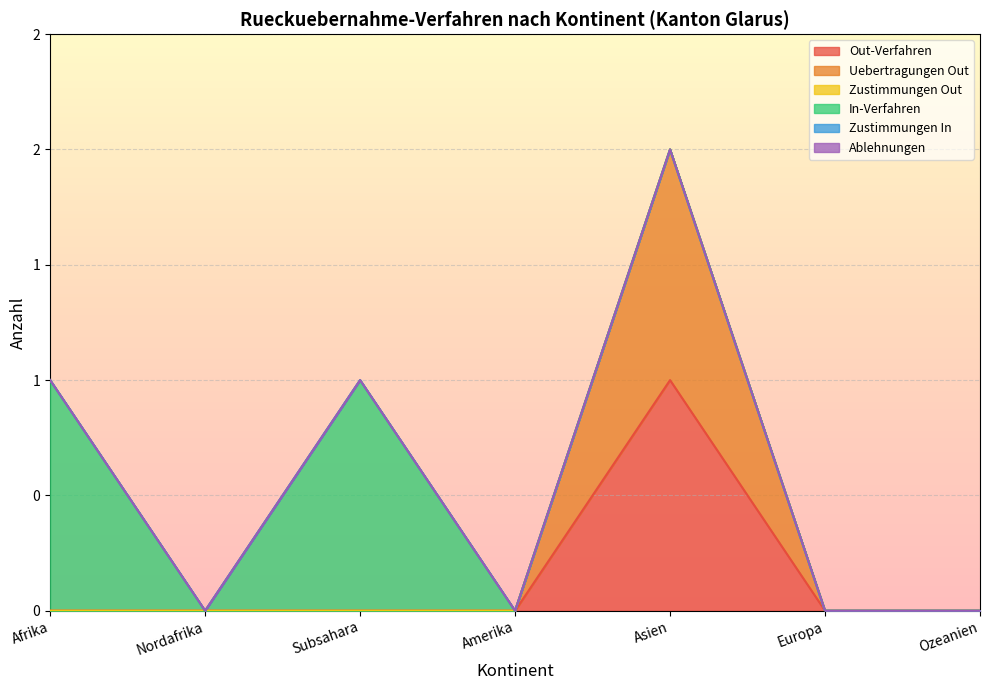

What is the label of the 4th point from the left?

Amerika